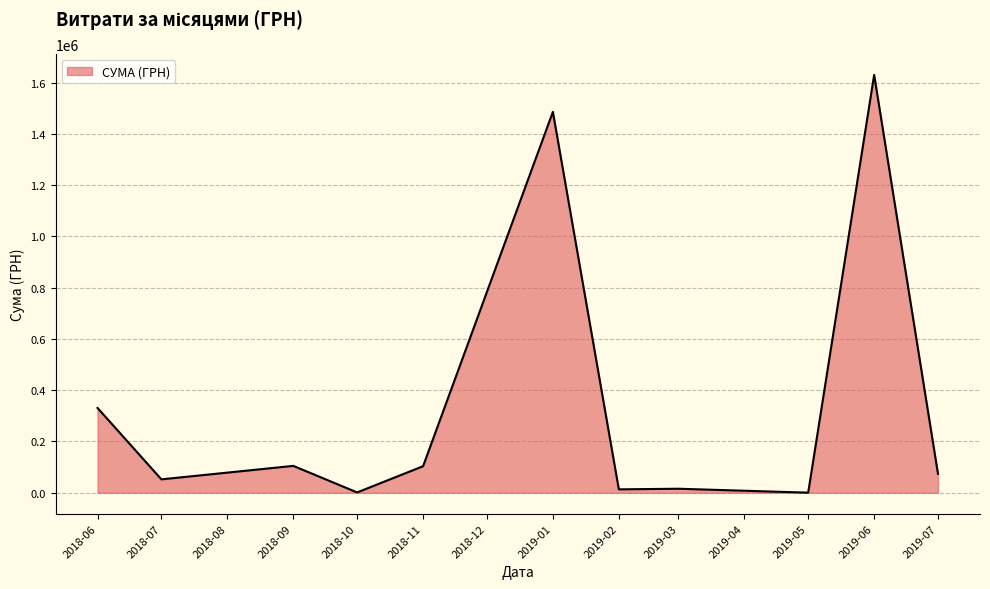

Is it true that the value at 2018-11 is 103574.0?

True